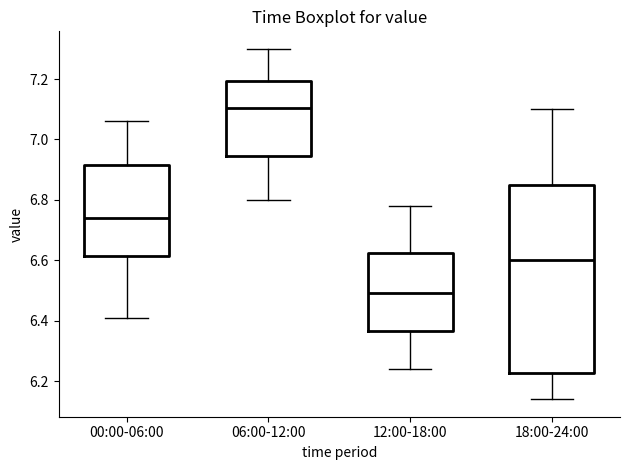

Where is the upper edge of the box for 12:00-18:00 on the y-axis? The values are not printed on the chart, so give them approximately, as read against the axis.

6.62